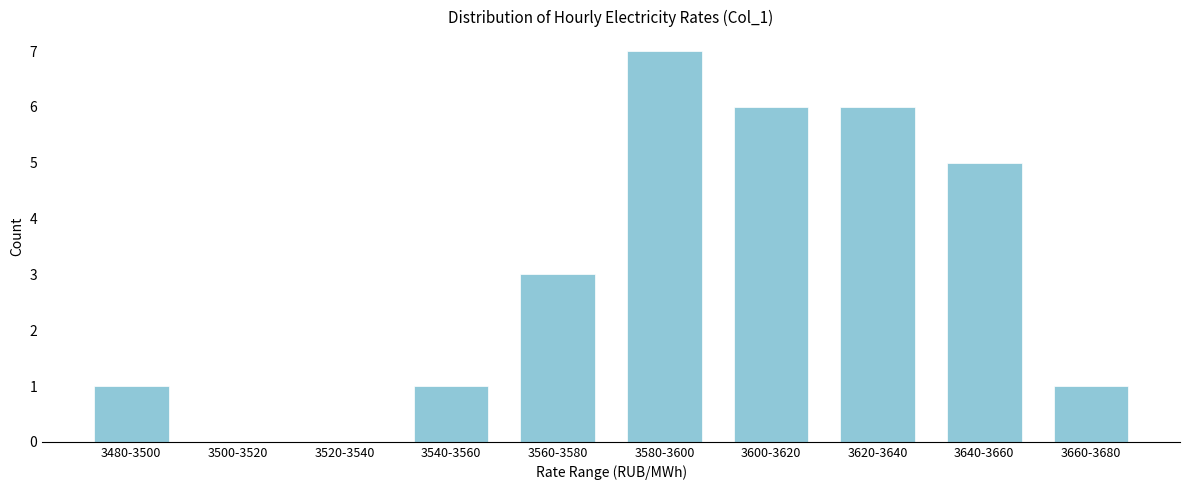

Reading left to right, transcribe all the data shown in this chart.

3480-3500=1	3500-3520=0	3520-3540=0	3540-3560=1	3560-3580=3	3580-3600=7	3600-3620=6	3620-3640=6	3640-3660=5	3660-3680=1